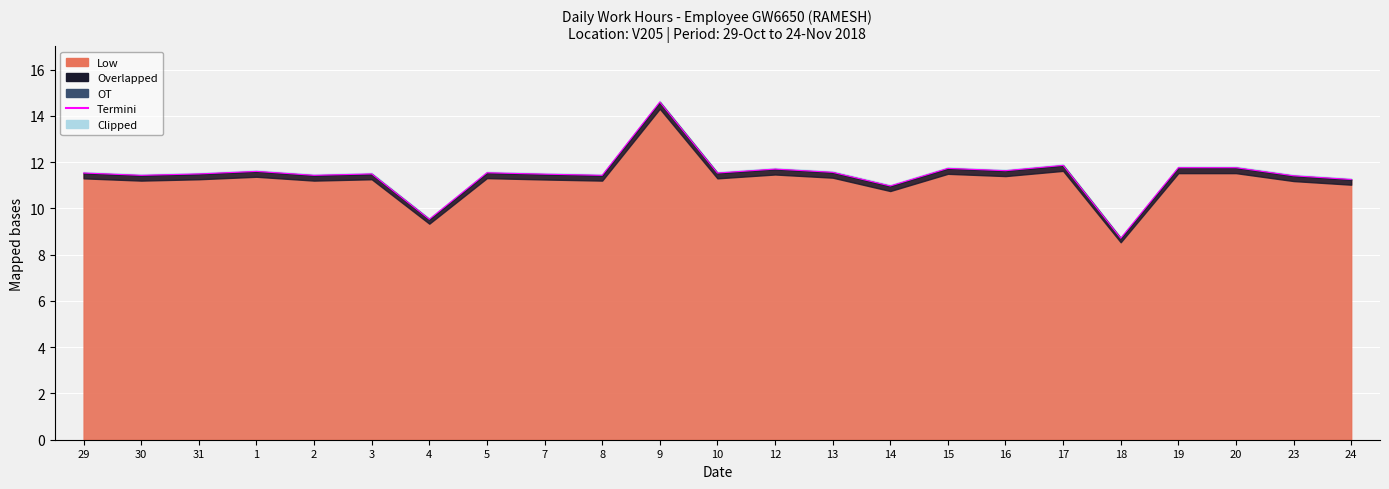

Where is the data nearest to the value 11?

14